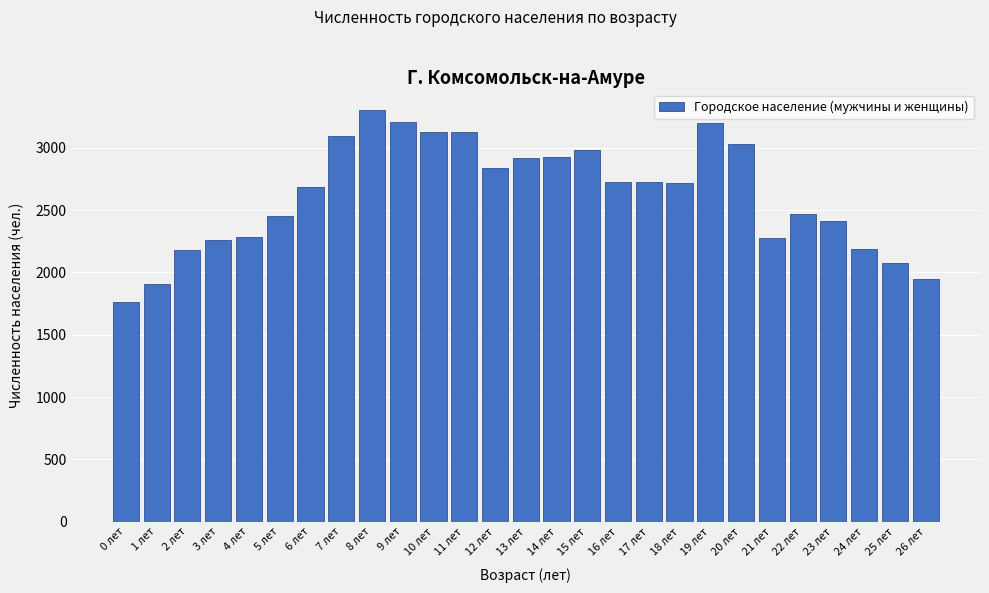

What is the difference between the maximum and second lowest values?

1395